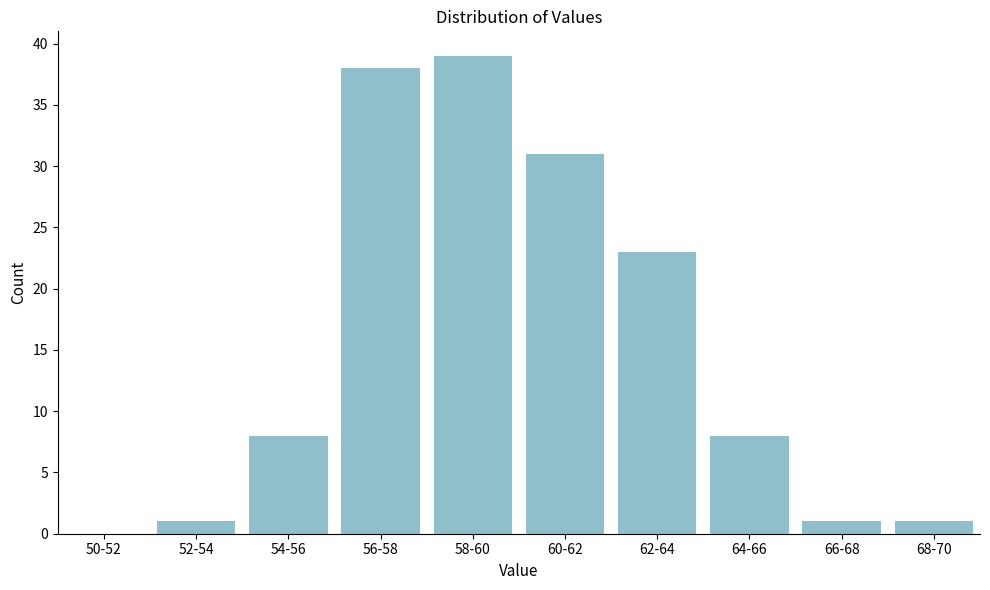

Reading left to right, what are all the values shown in this chart?

50-52=0	52-54=1	54-56=8	56-58=38	58-60=39	60-62=31	62-64=23	64-66=8	66-68=1	68-70=1